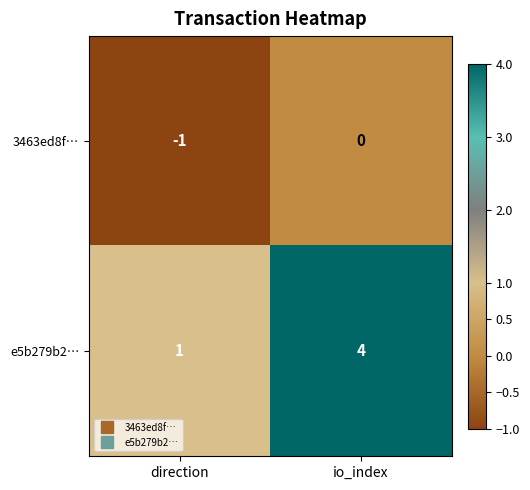

At which category is the sum across all series the highest?

io_index